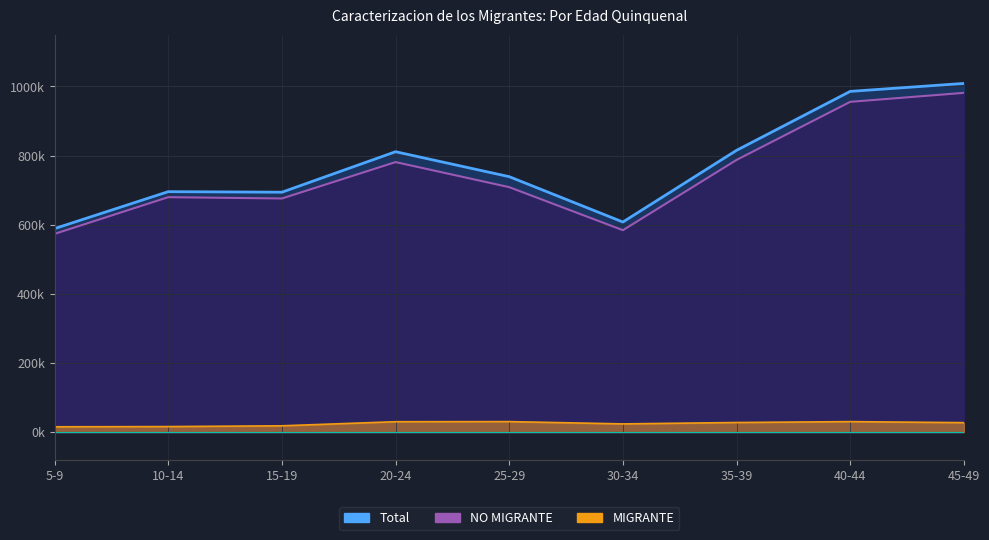

Between 10-14 and 35-39, which series saw the biggest shift?

Total